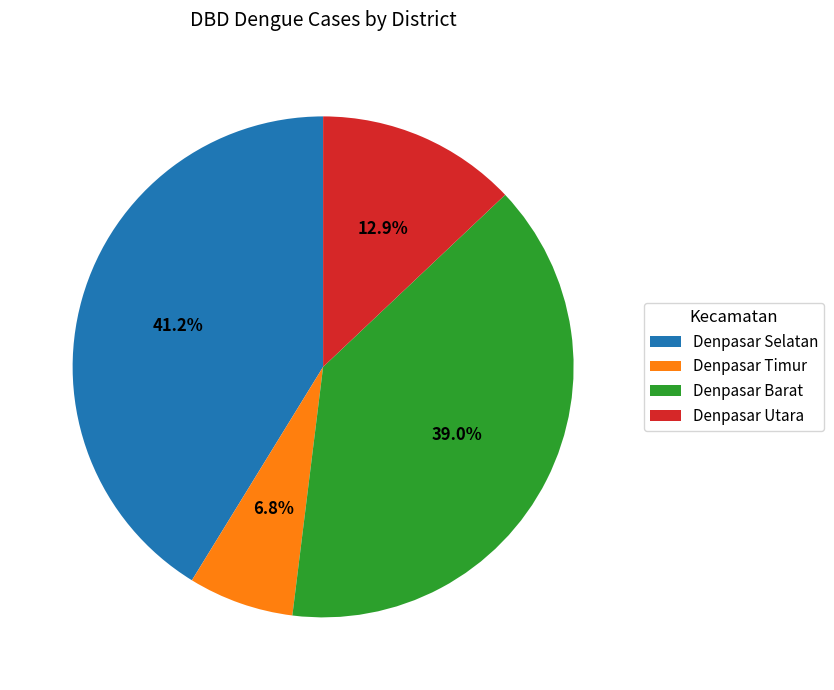

What is the largest slice in the pie chart?

Denpasar Selatan